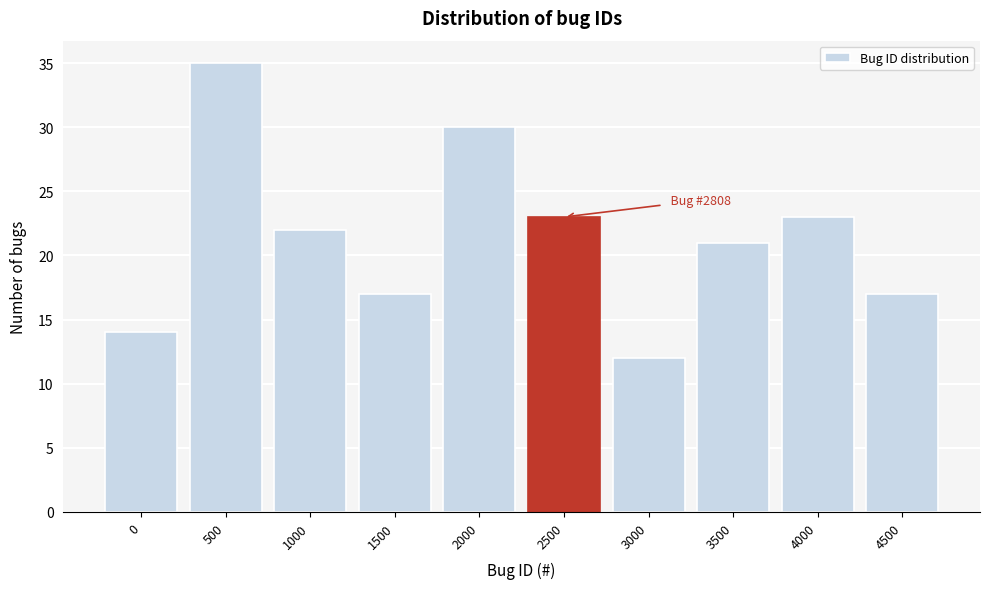

Reading left to right, transcribe all the data shown in this chart.

0=14	500=35	1000=22	1500=17	2000=30	2500=23	3000=12	3500=21	4000=23	4500=17